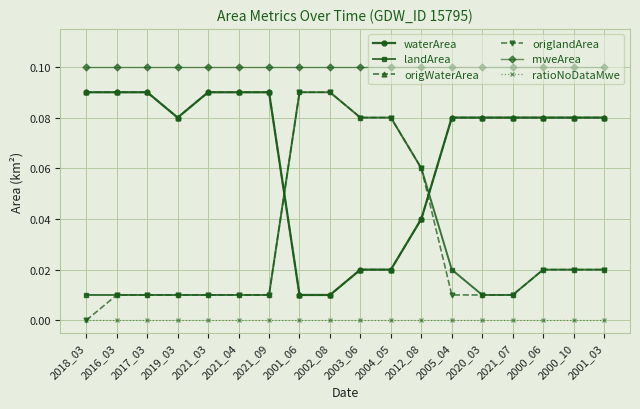

Does the chart have visible grid lines?

Yes